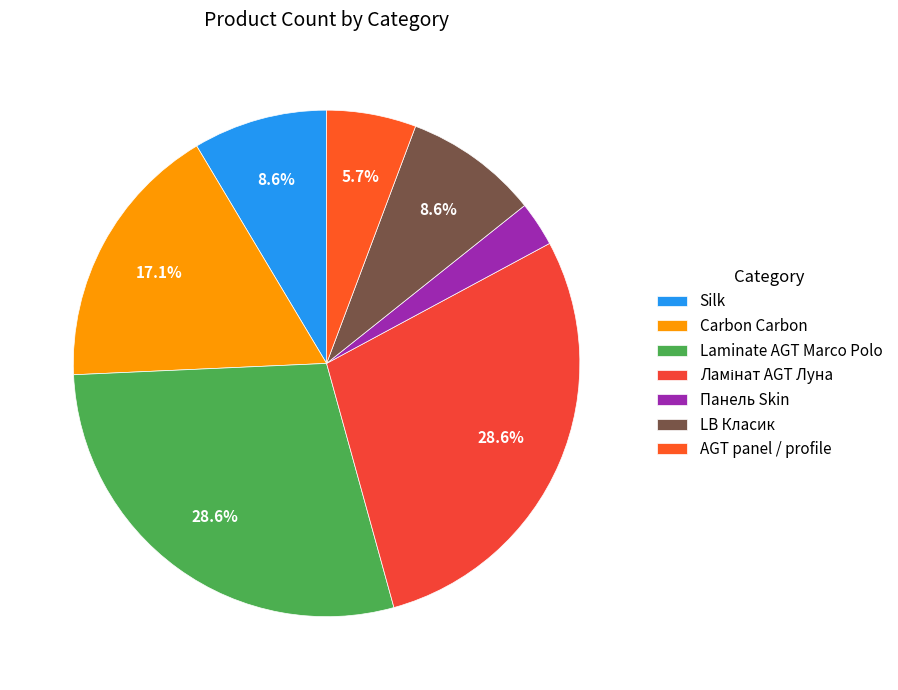

What percentage is the LB Класик slice, to the nearest percent?

9%